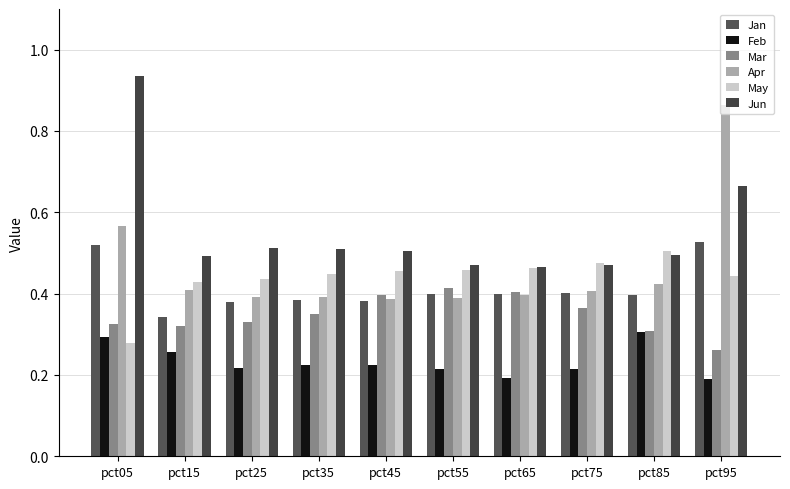

List the series in order of their peak value, highest first.

Jun, Apr, Jan, May, Mar, Feb